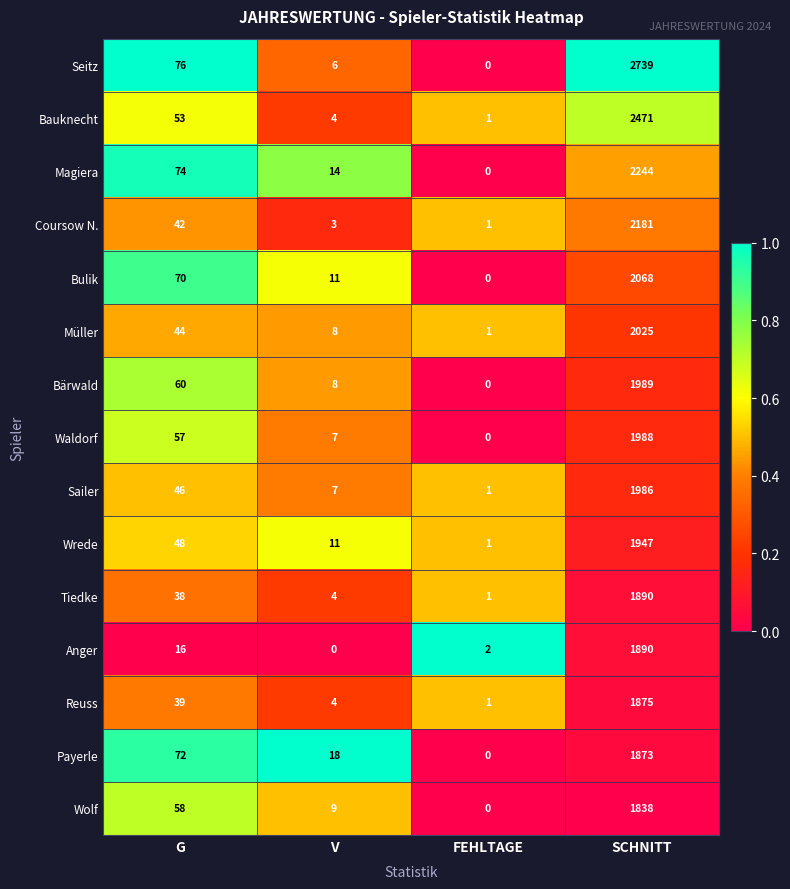

The Wolf series shows 0 at FEHLTAGE. True or false?

True